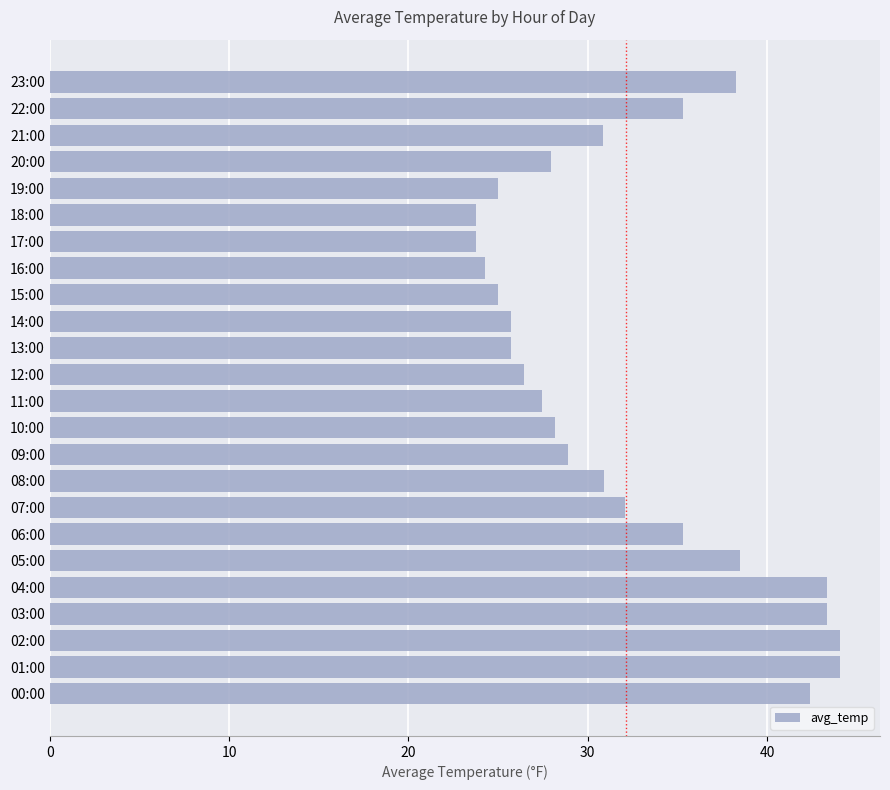

The value at 07:00 is 46.1. True or false?

False